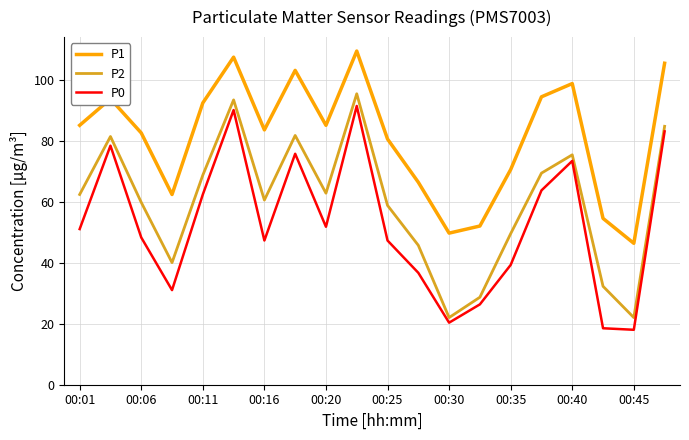

What is the highest value of the P1 series?

109.3